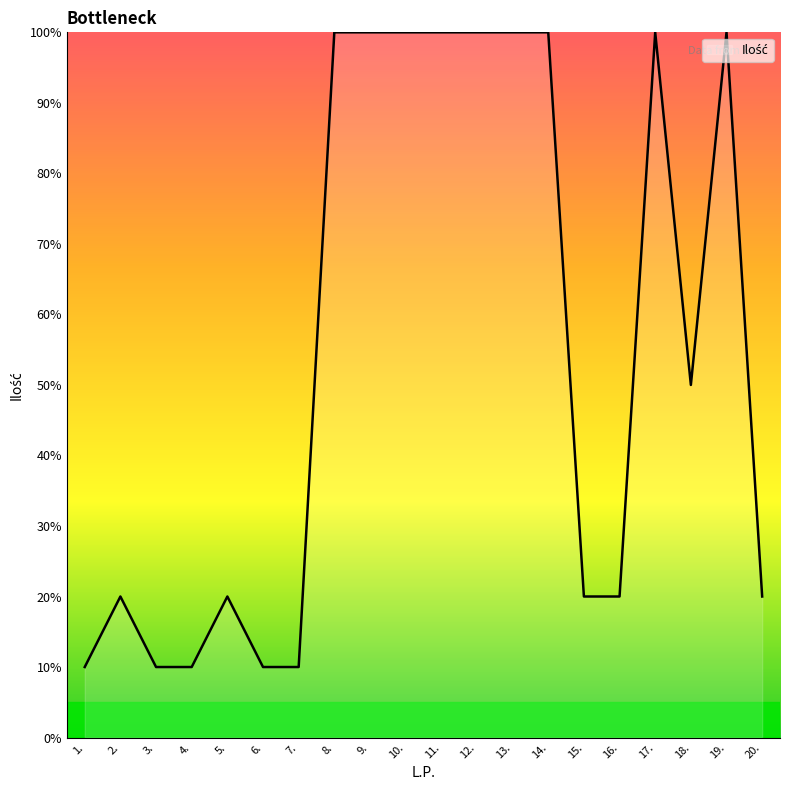

What is the difference between the values at 20. and 18.?

30